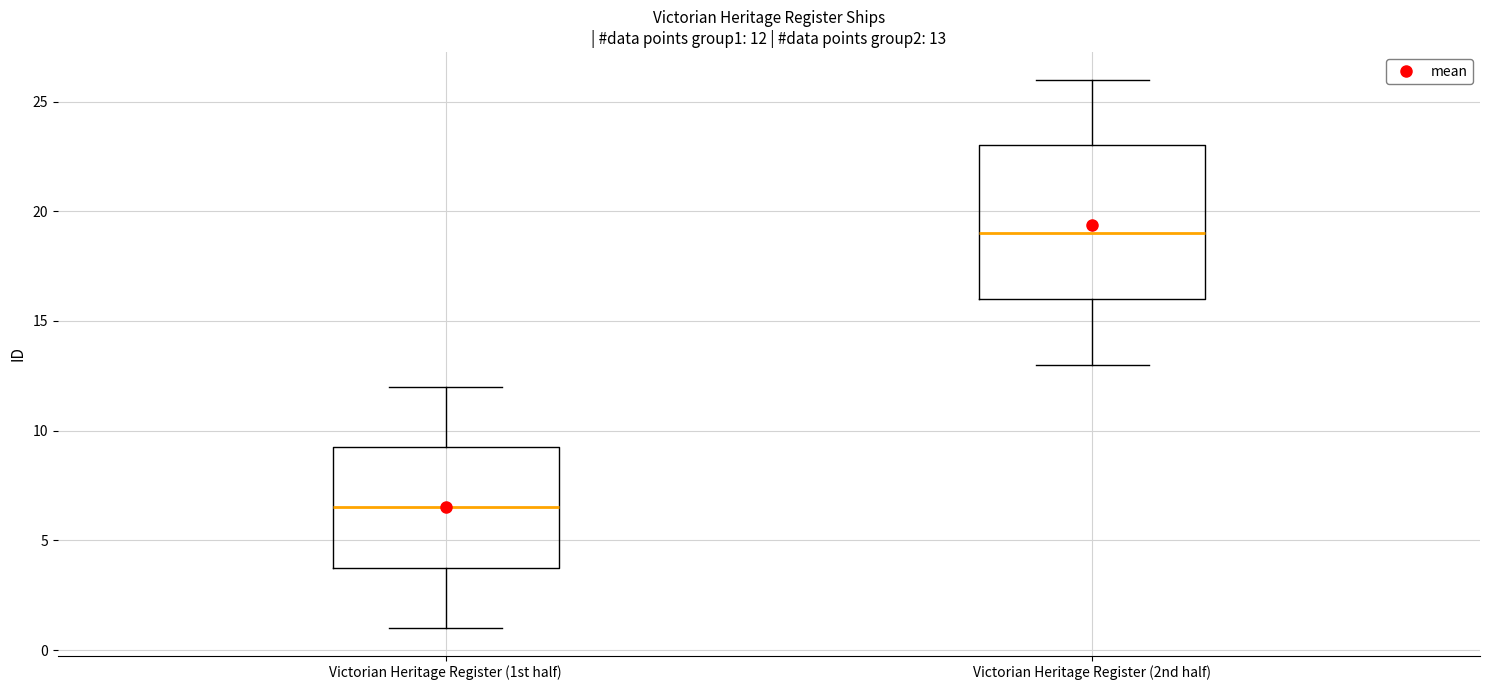

Which box's median line is the highest?

Victorian Heritage Register (2nd half)